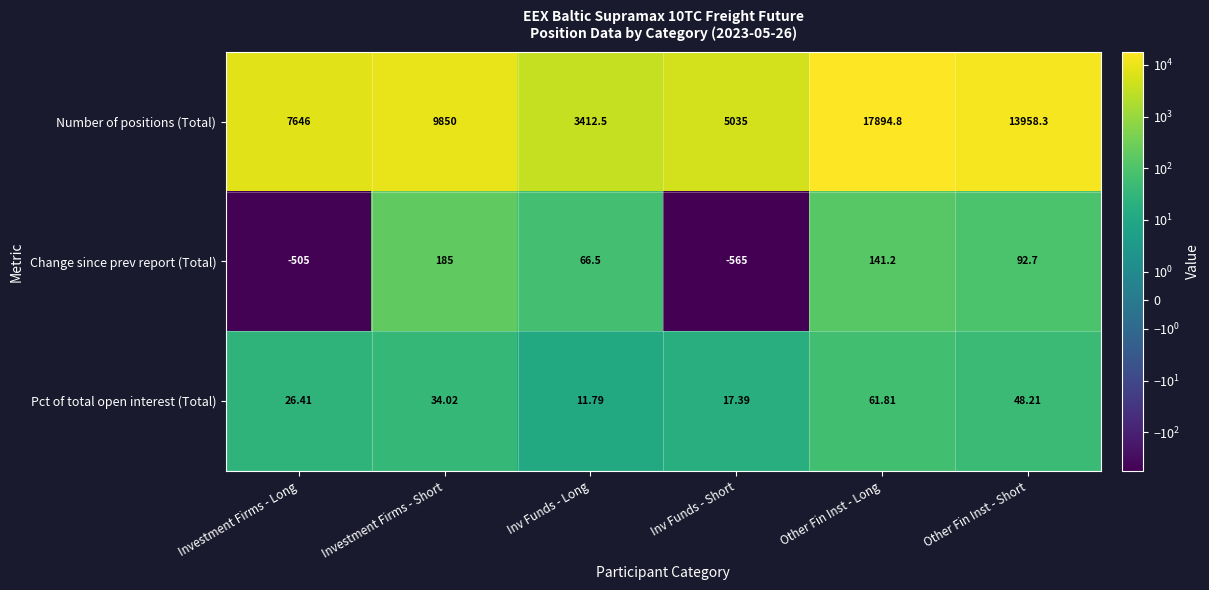

Where is Number of positions (Total) nearest to the value 10653?

Investment Firms - Short